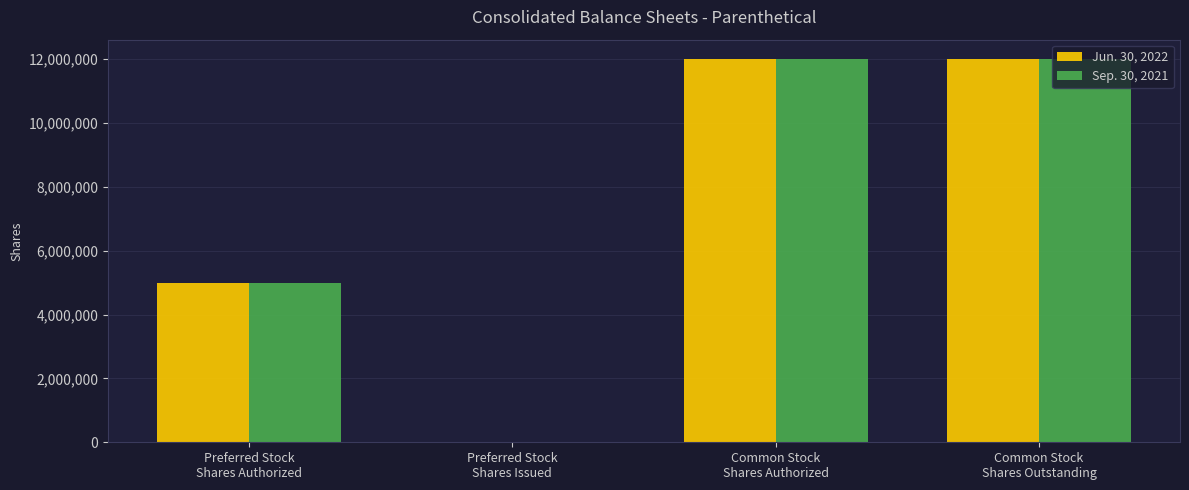

What is the greatest value displayed?

12011401